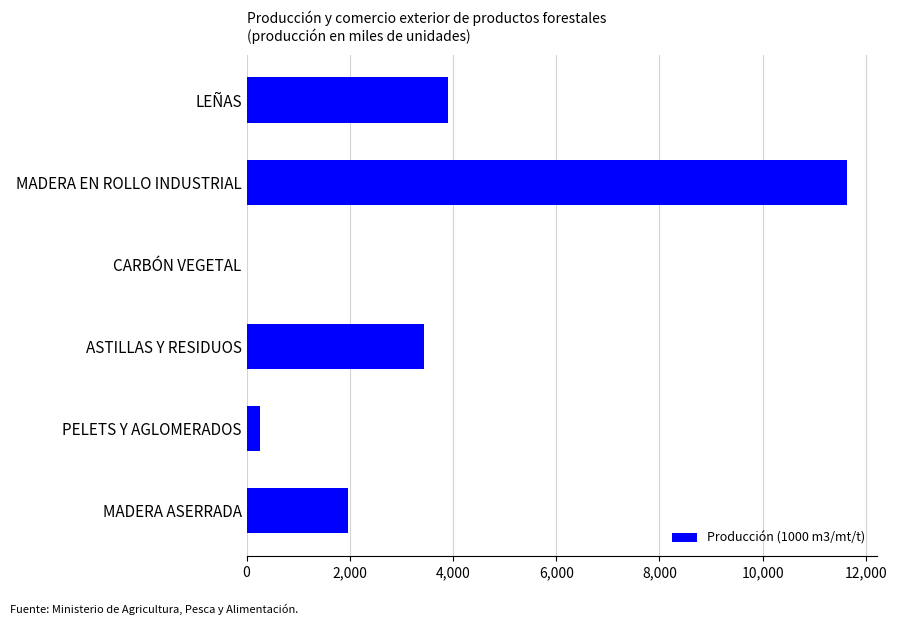

What is the approximate value at PELETS Y AGLOMERADOS?

250.0